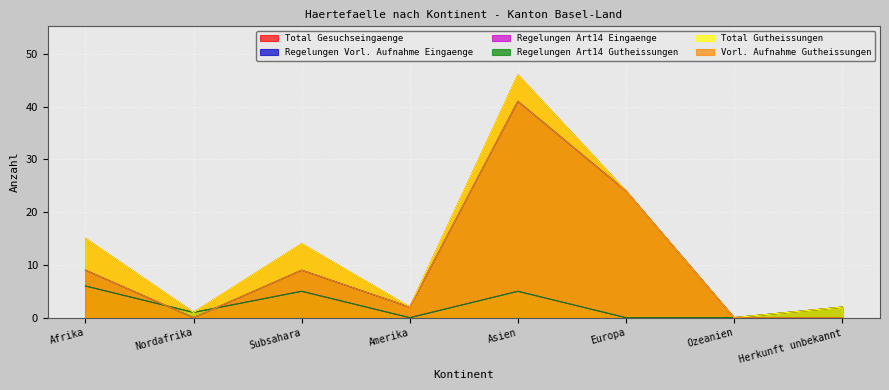

Where is Total Gutheissungen nearest to the value 23?

Europa